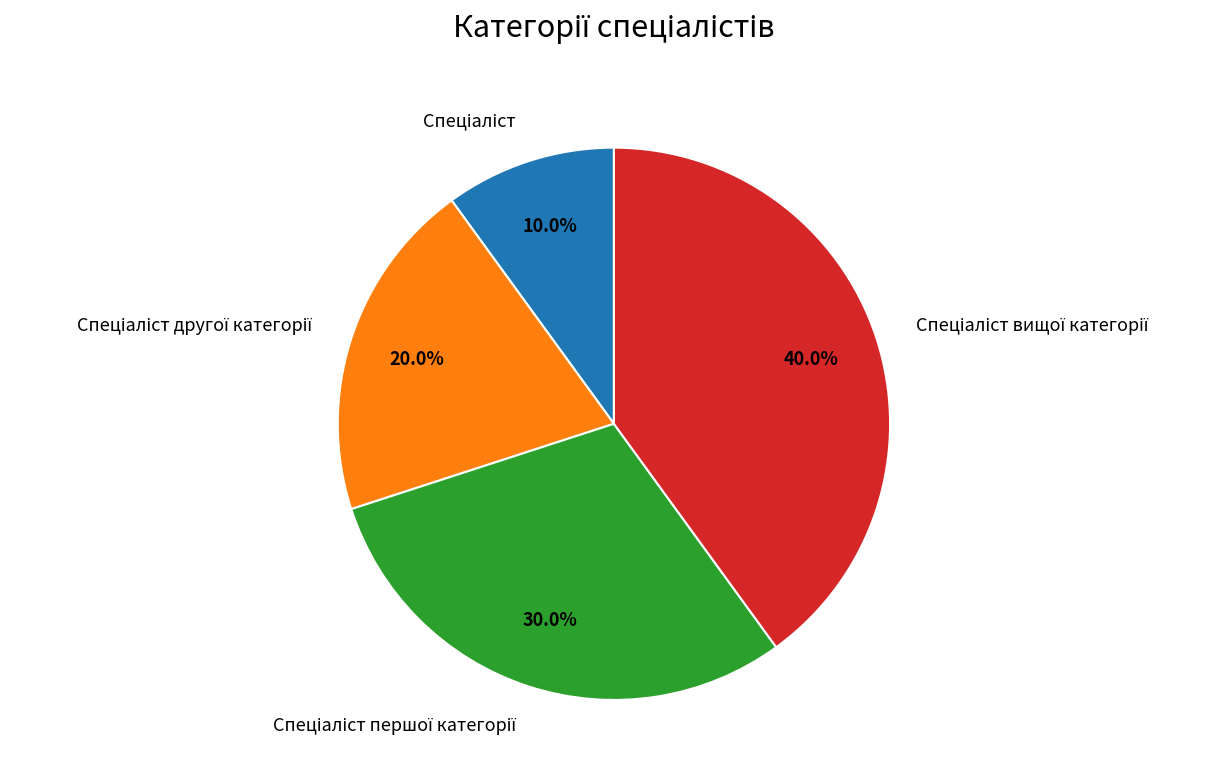

Is there any slice that represents more than half of the pie?

No